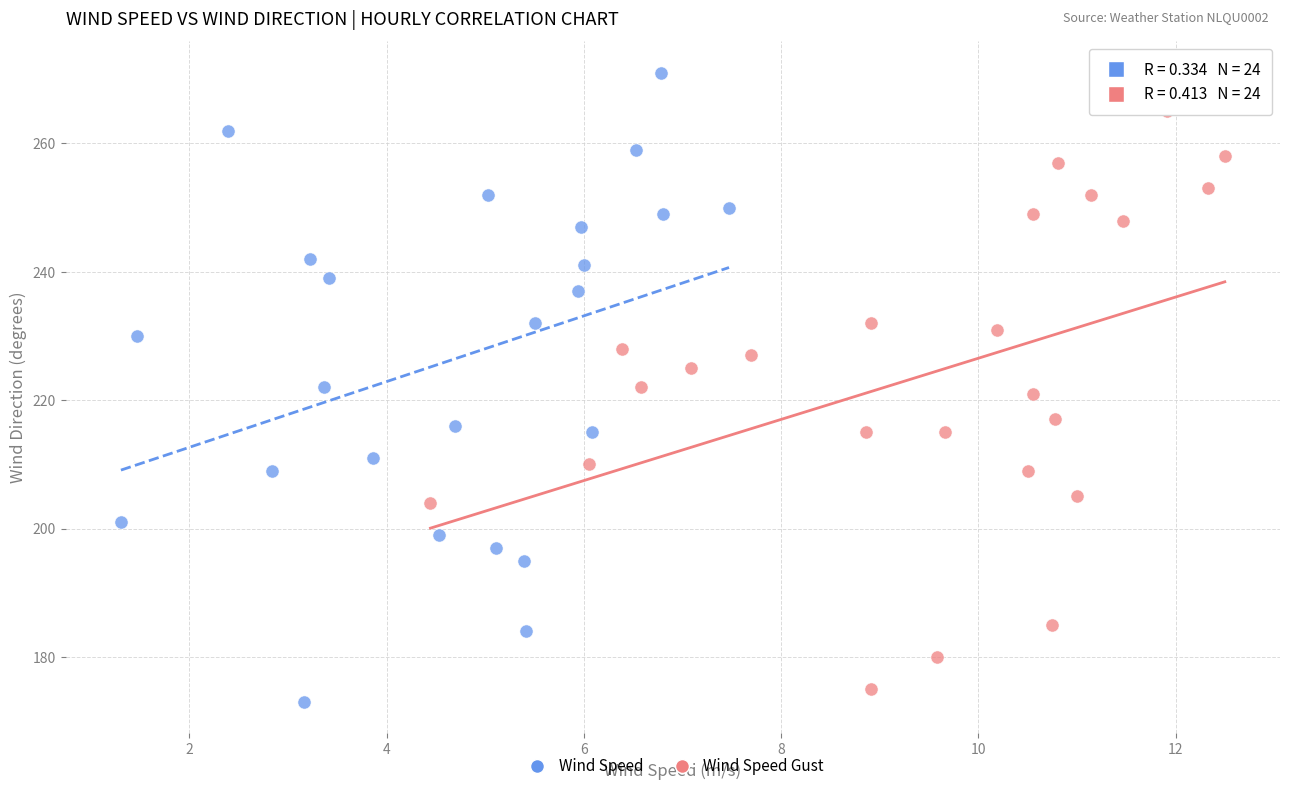

Which series has the widest spread of Y values?

Wind Speed